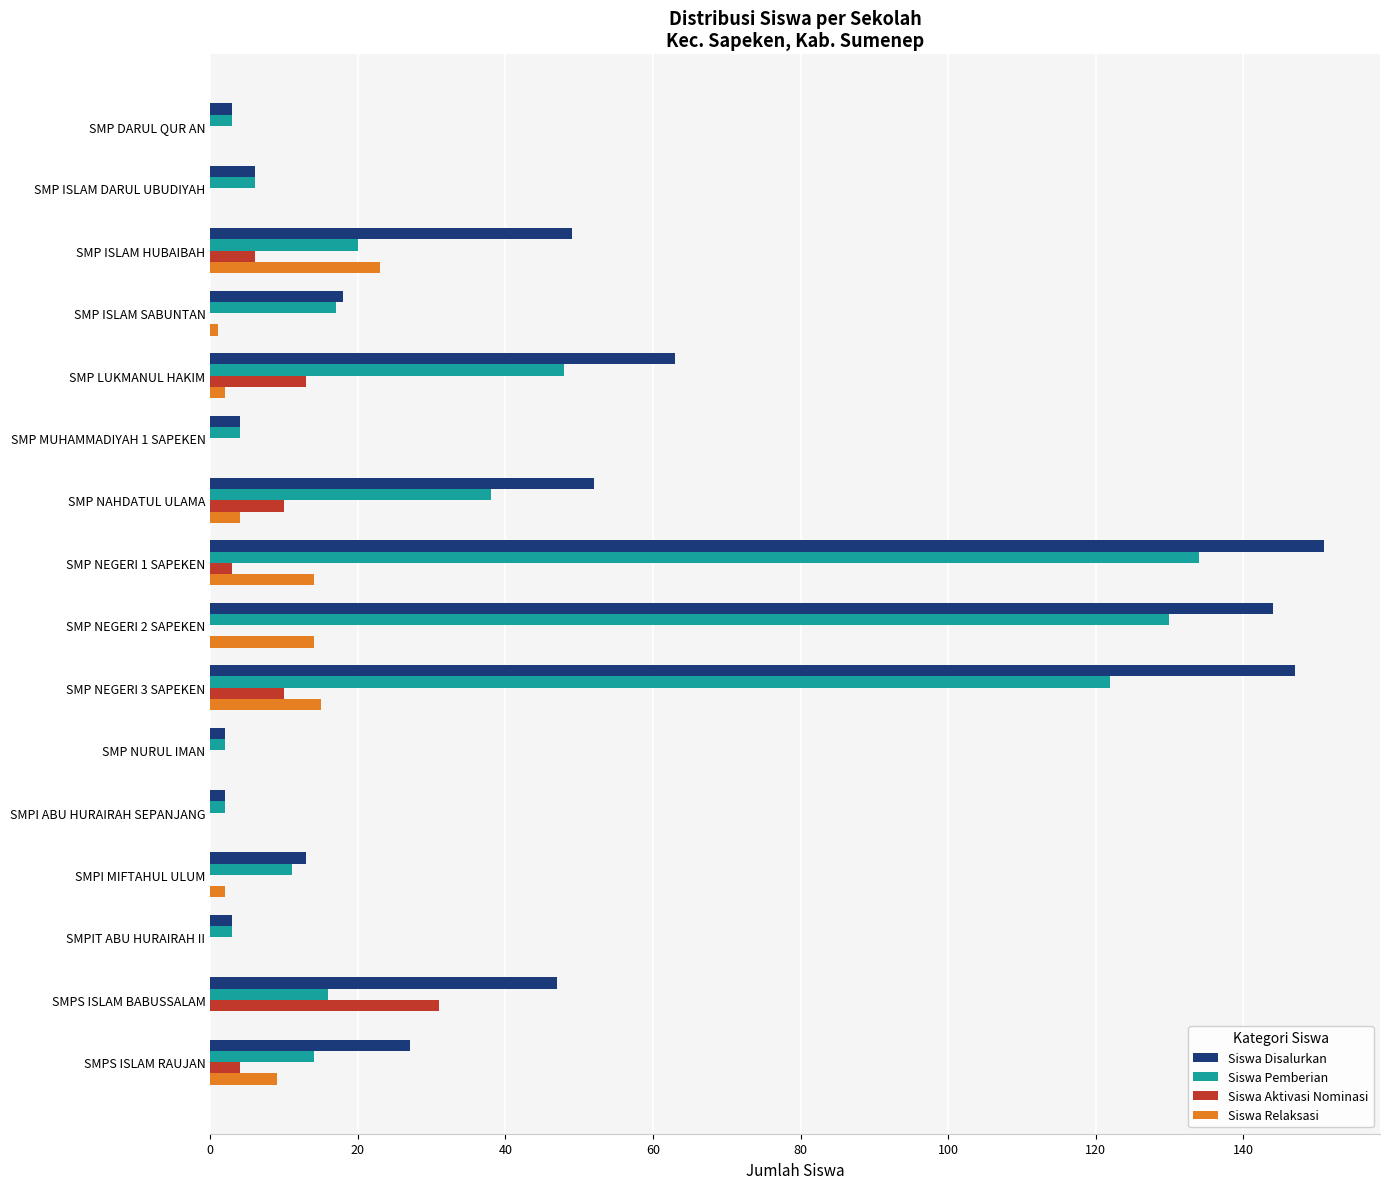

Which series has the largest total across all categories?

Siswa Disalurkan